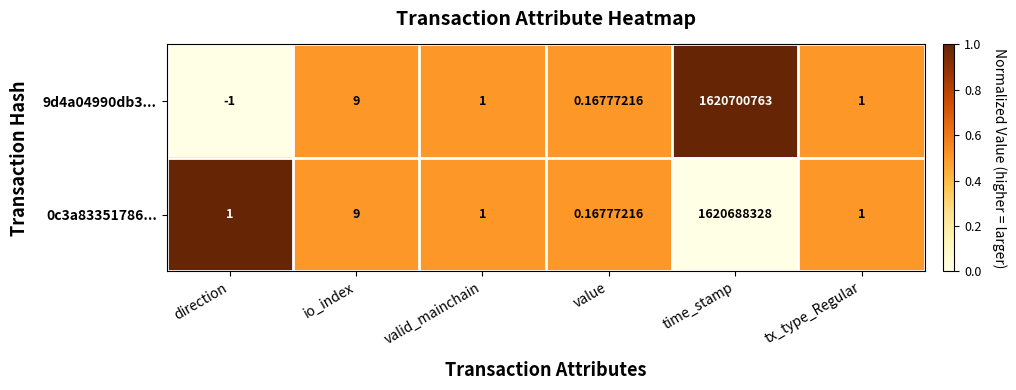

At which label is 0c3a83351786... closest to 810344164?

io_index